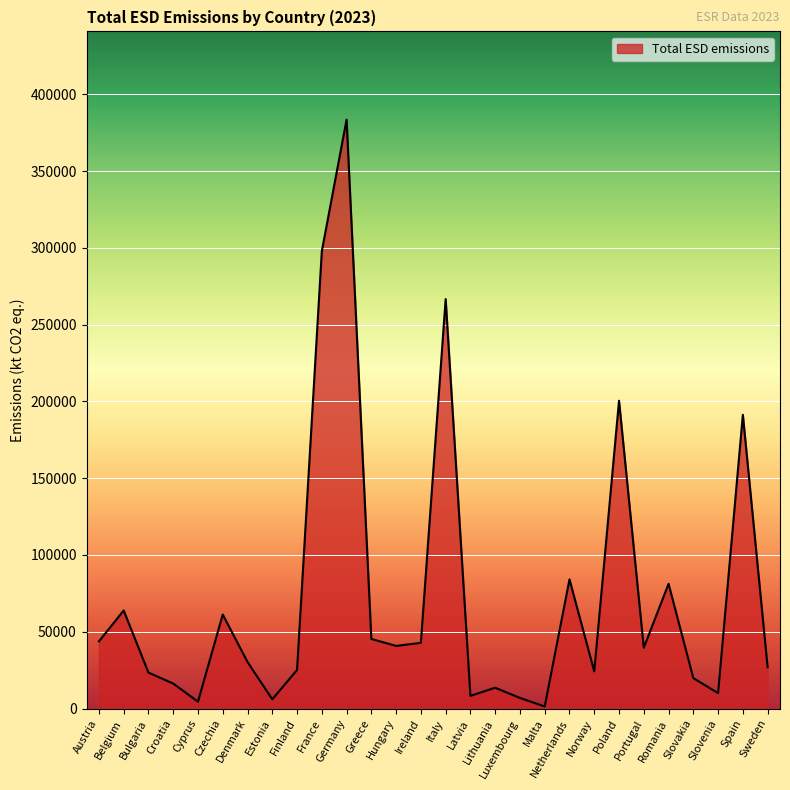

What is the greatest value displayed?

383446.4